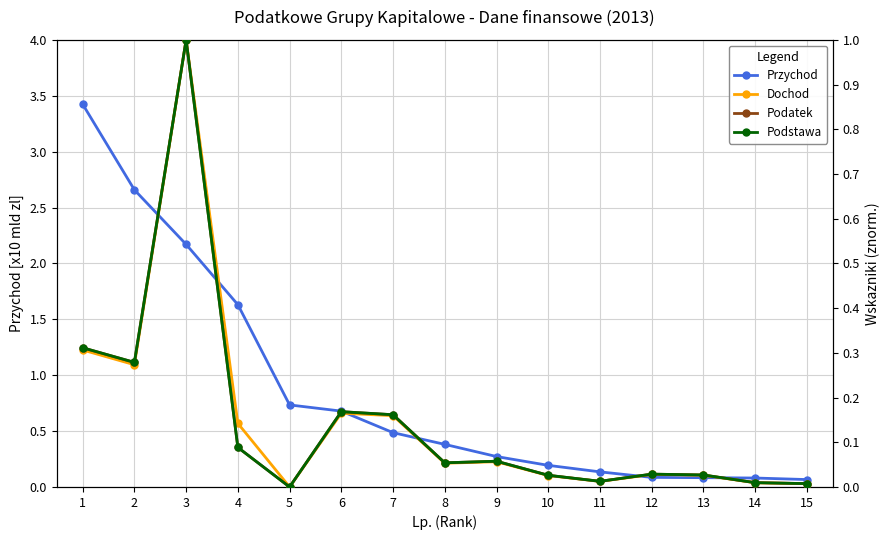

What are all the series names shown in the legend?

Przychod, Dochod, Podatek, Podstawa